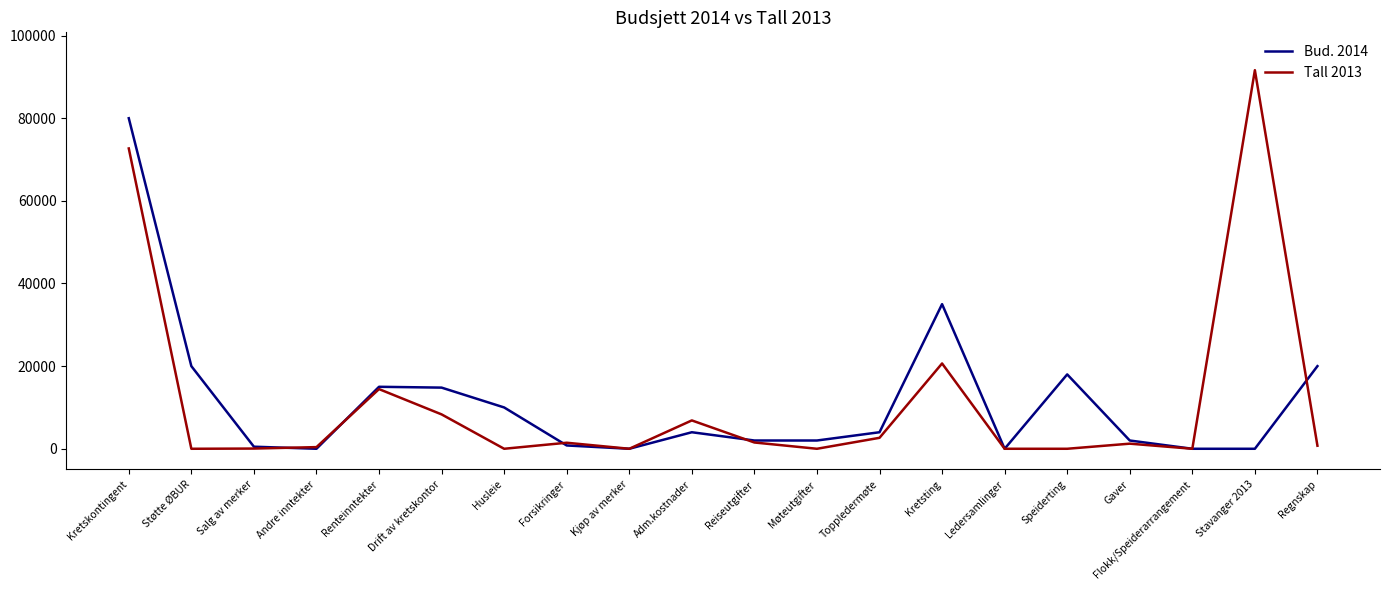

What is the total value across all series at Gaver?

3235